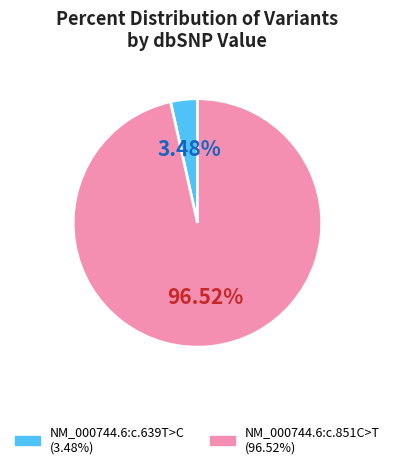

To the nearest percent, what portion does NM_000744.6:c.639T>C represent?

3%